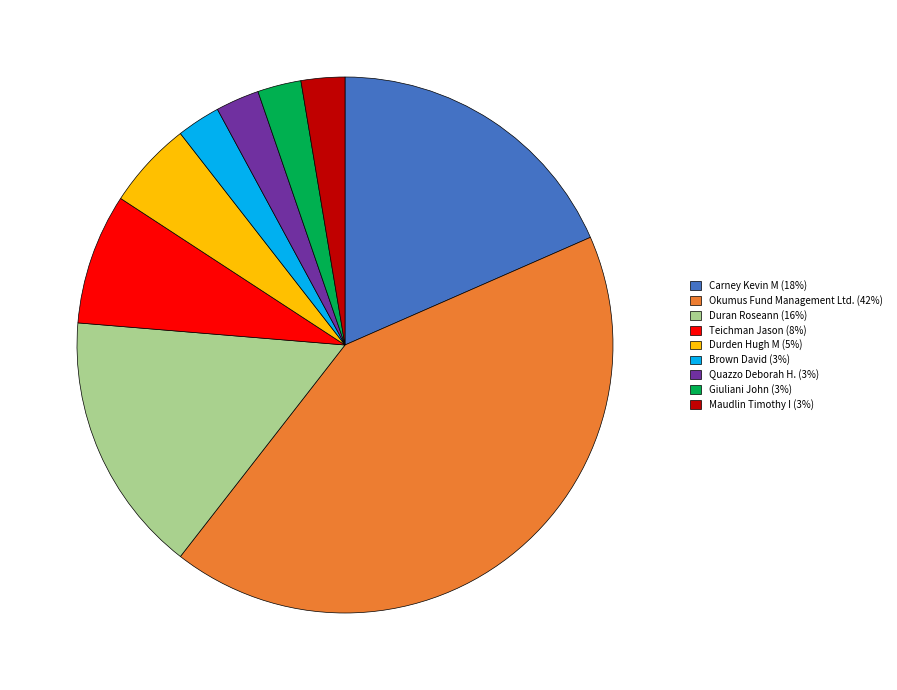

The Carney Kevin M slice represents 28% of the pie. True or false?

False